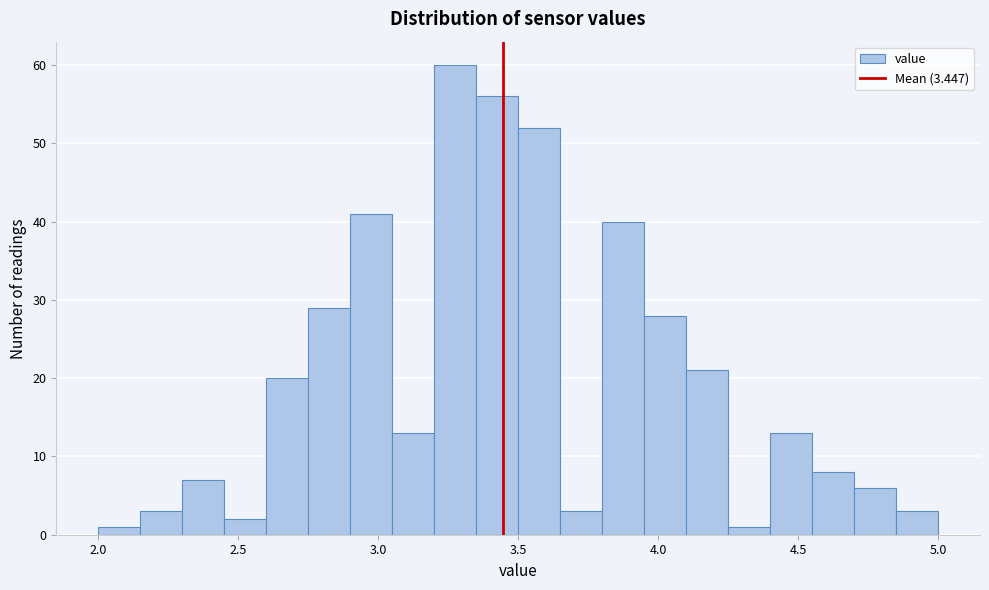

Read against the x-axis, roughly where is the centre of the tallest bar?

3.30